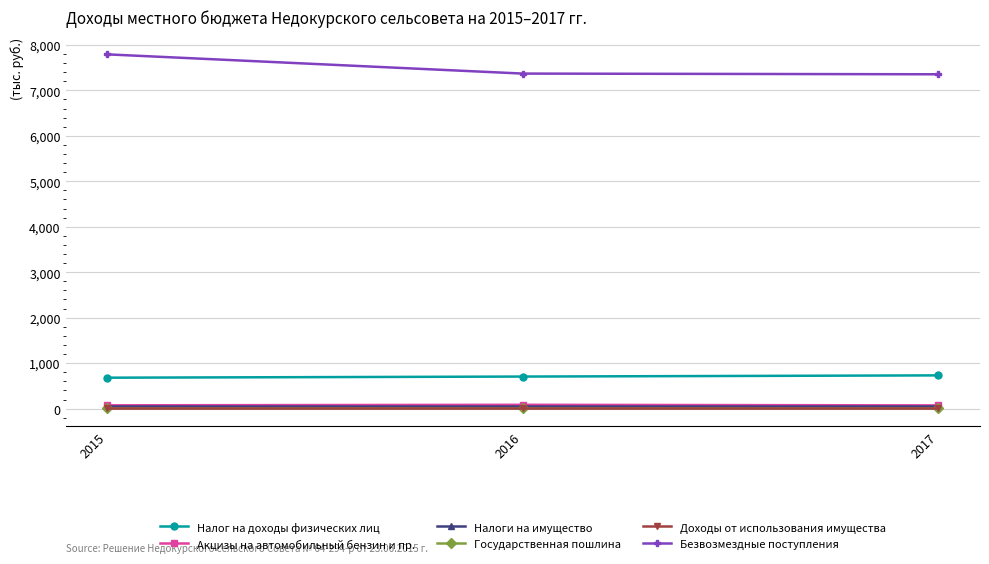

What is the value of the Безвозмездные поступления point at the 3rd from the left?

7352.6